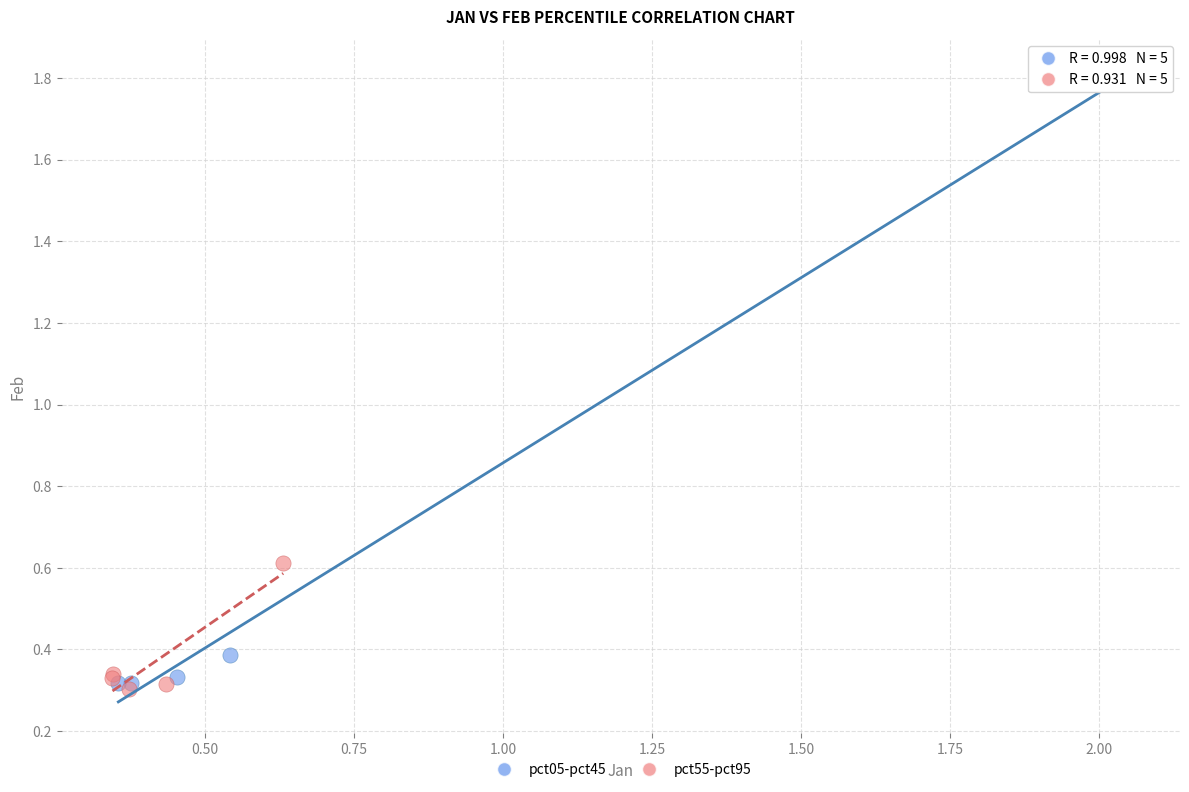

What are all the series names shown in the legend?

pct05-pct45, pct55-pct95